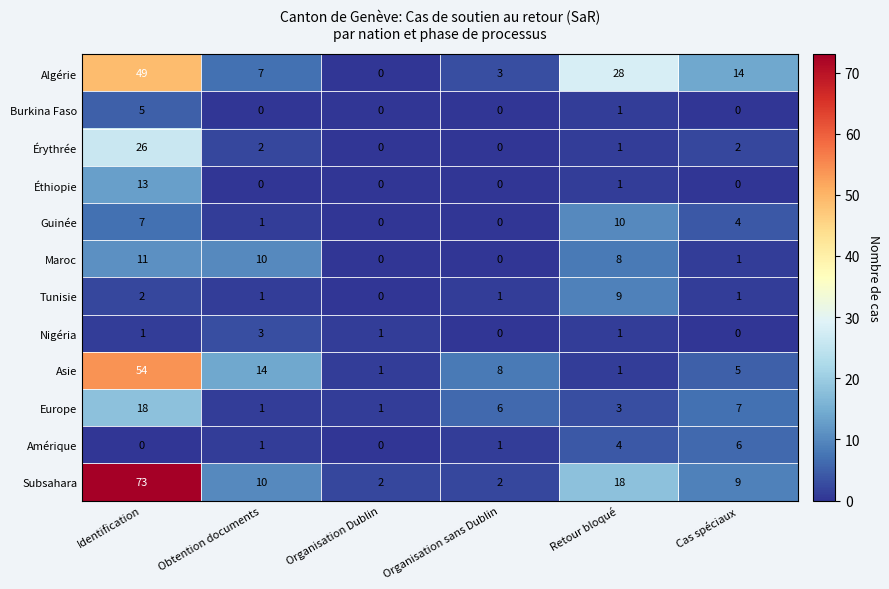

What is the difference between the maximum and minimum values in the Tunisie series?

9